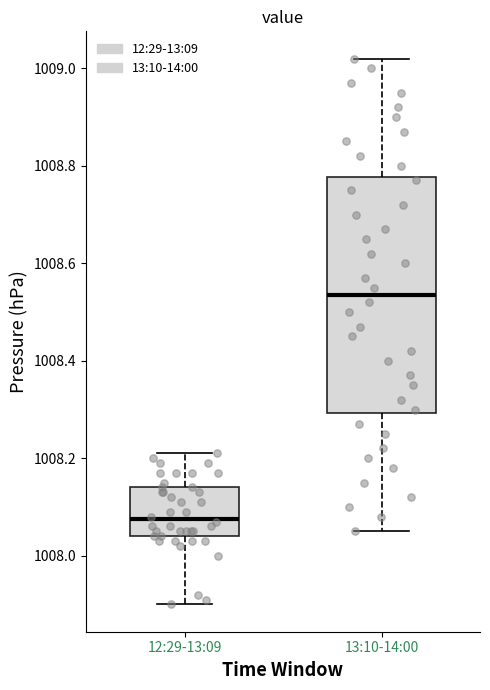

Reading left to right, read every box against the y-axis: the position of its median line, the range the box covers, and the ends of its whiskers. The values are not printed on the chart, so give them approximately, as read against the axis.

12:29-13:09: median 1008.08, box 1008.04 to 1008.14, whiskers 1007.90 to 1008.22
13:10-14:00: median 1008.54, box 1008.30 to 1008.78, whiskers 1008.06 to 1009.02